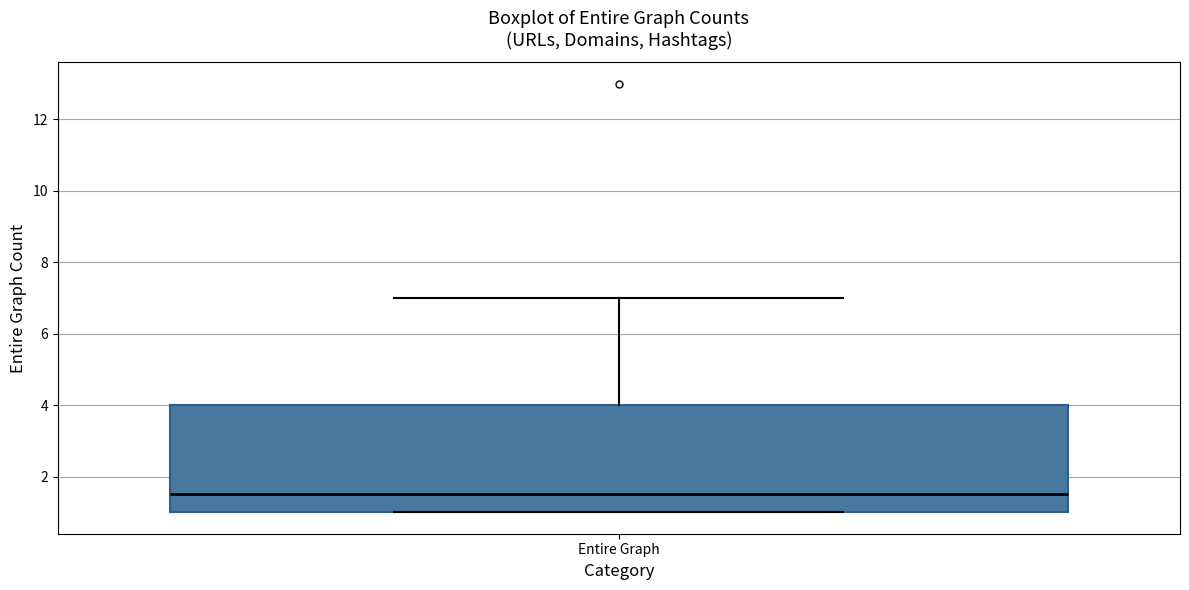

Transcribe this box plot: give where the median line is, the range the box spans, and where the two whiskers end, as read against the y-axis. The values are not printed on the chart, so give them approximately, as read against the axis.

median 1.6, box 1.0 to 4.0, whiskers 1.0 to 7.0